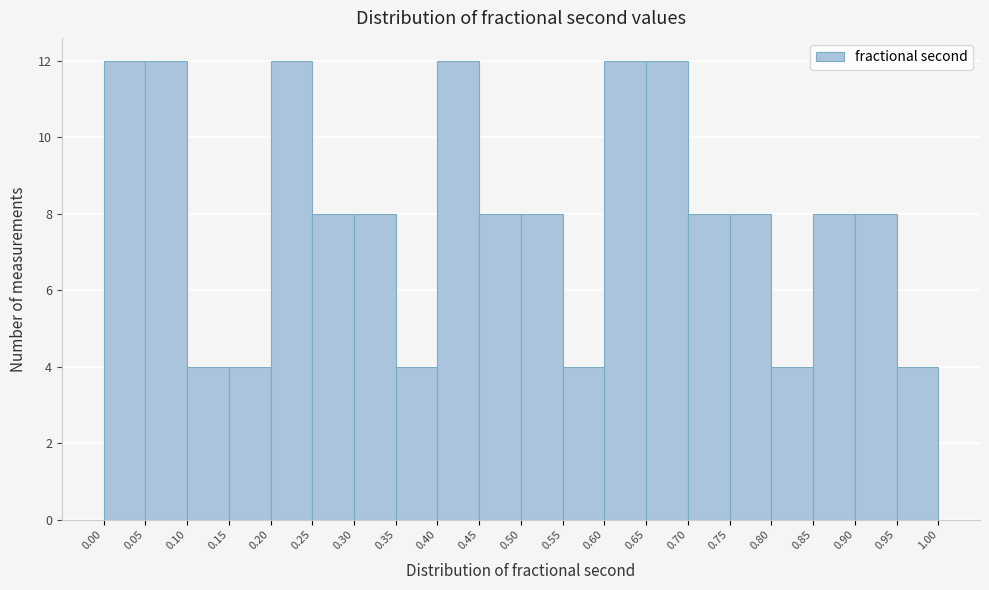

Reading left to right, list every bar in this chart as the range it spans on the x-axis followed by its height. The values are not printed on the chart, so give them approximately, as read against the axis.

0.00 to 0.05: 12
0.05 to 0.10: 12
0.10 to 0.15: 4
0.15 to 0.20: 4
0.20 to 0.25: 12
0.25 to 0.30: 8
0.30 to 0.35: 8
0.35 to 0.40: 4
0.40 to 0.45: 12
0.45 to 0.50: 8
0.50 to 0.55: 8
0.55 to 0.60: 4
0.60 to 0.65: 12
0.65 to 0.70: 12
0.70 to 0.75: 8
0.75 to 0.80: 8
0.80 to 0.85: 4
0.85 to 0.90: 8
0.90 to 0.95: 8
0.95 to 1.00: 4